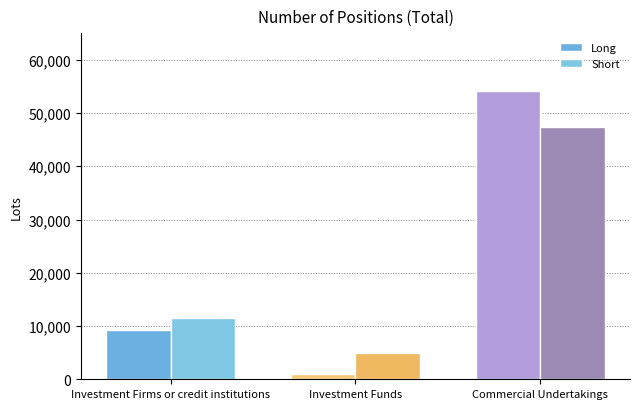

What is the label of the 2nd bar from the right?

Investment Funds